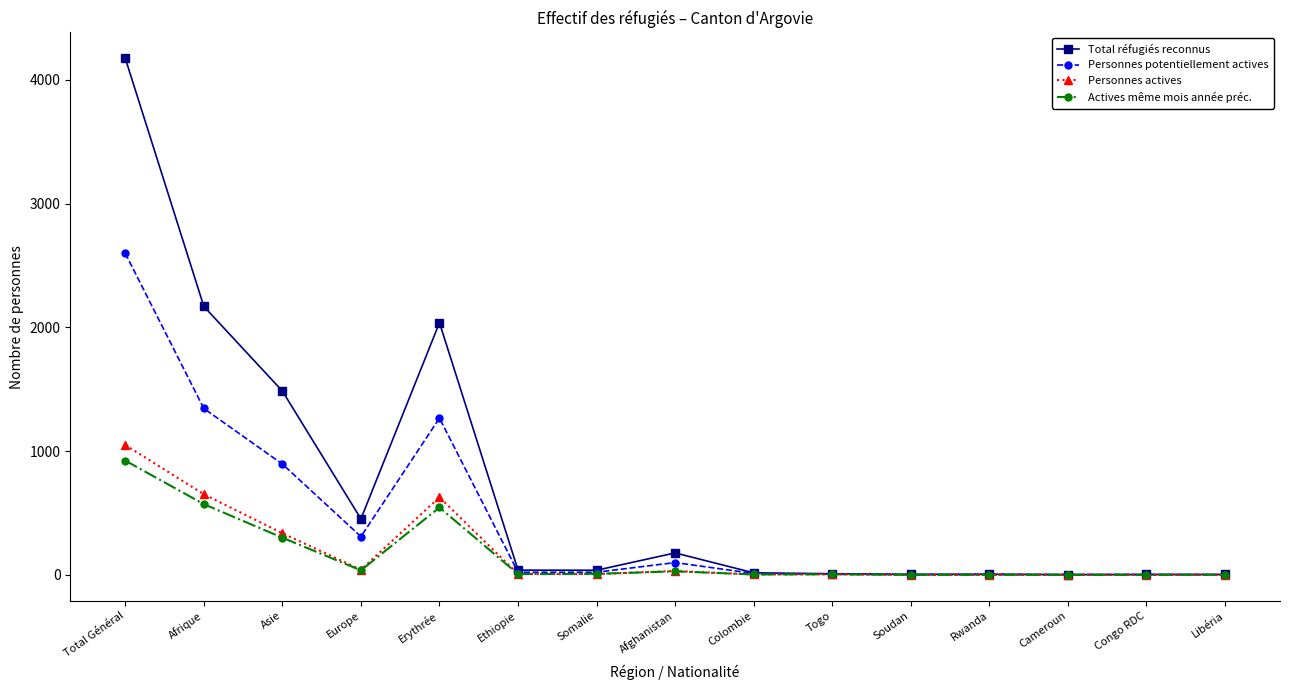

How many data points in Total réfugiés reconnus are less than 38?

7